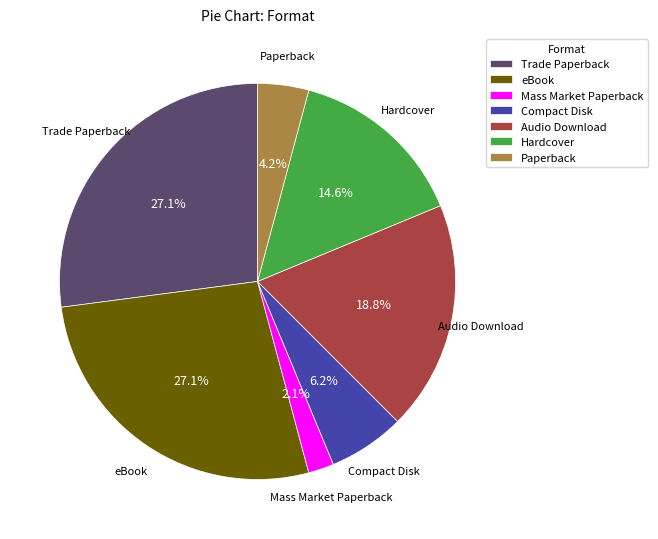

Which category has the smallest portion of the pie?

Mass Market Paperback